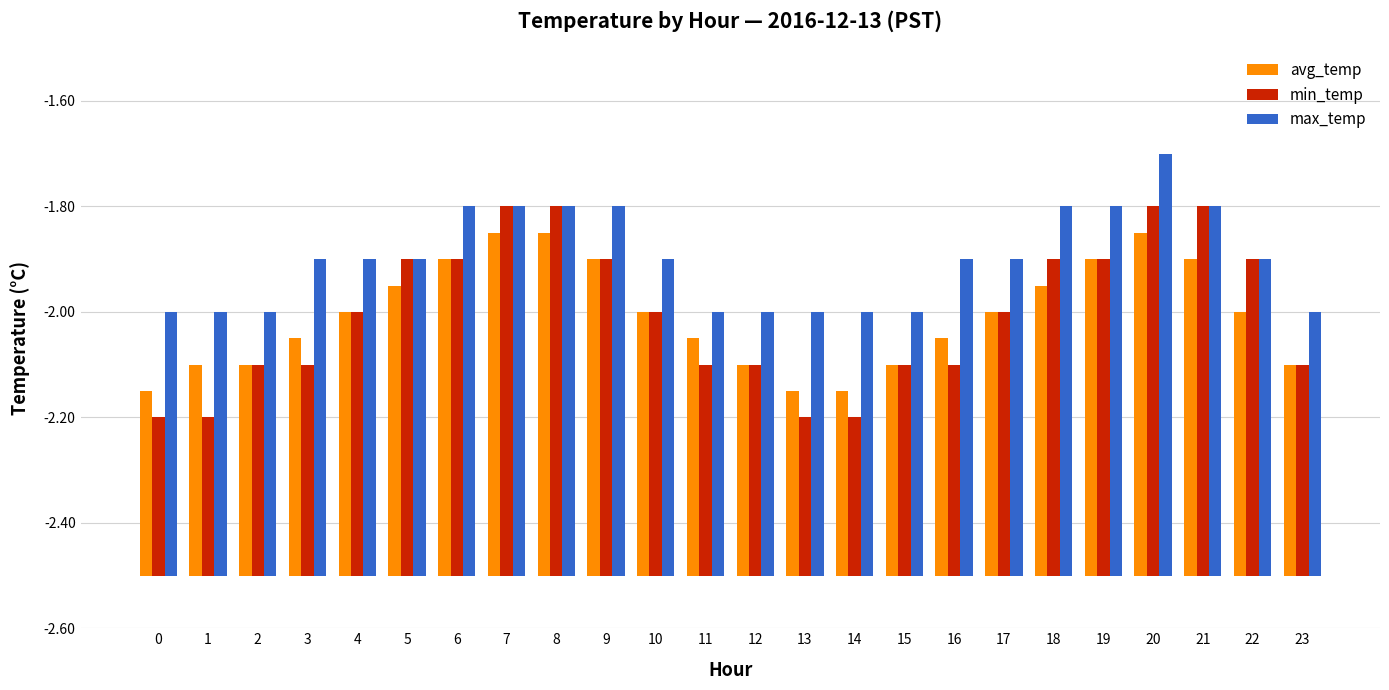

What is the difference between the maximum and minimum values in the avg_temp series?

0.3